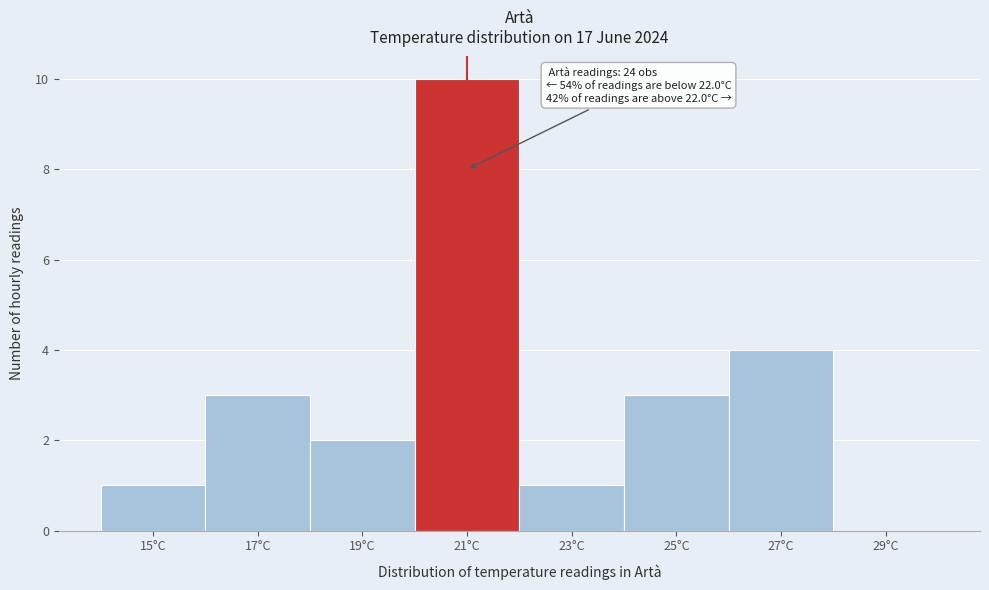

Reading left to right, extract all data points from this chart.

15°C=1	17°C=3	19°C=2	21°C=10	23°C=1	25°C=3	27°C=4	29°C=0